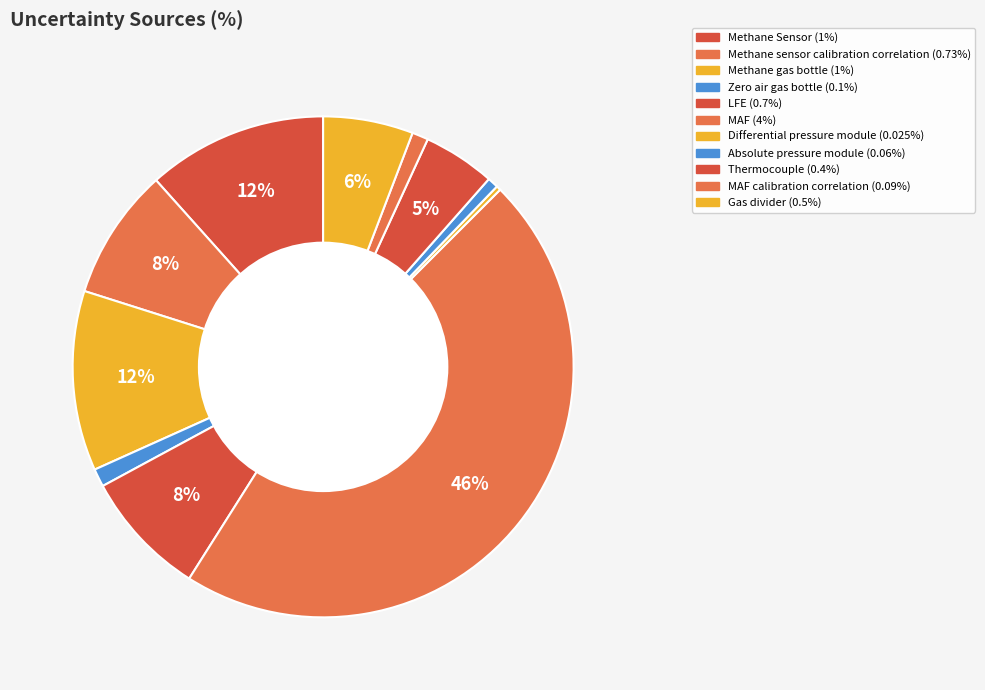

Count the number of slices in the pie.

11